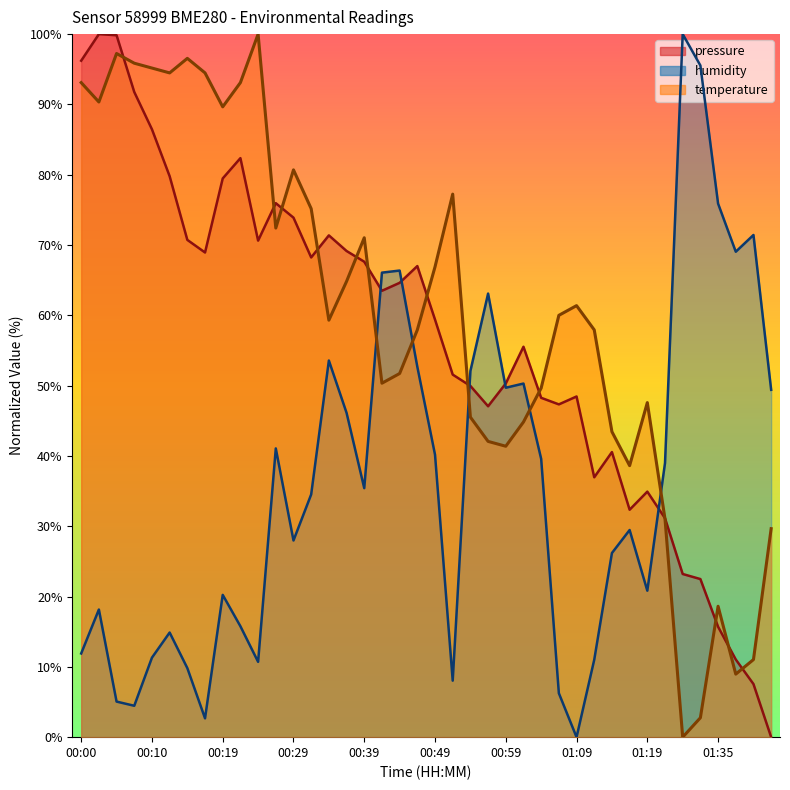

Reading right to left, what are all the values shown in this chart?

temperature: 01:43=29.7	01:40=11.0	01:38=9.0	01:35=18.6	01:33=2.8	01:30=0.0	01:25=31.0	01:19=47.6	01:17=38.6	01:14=43.4	01:11=57.9	01:09=61.4	01:06=60.0	01:03=49.7	01:01=44.8	00:59=41.4	00:56=42.1	00:54=45.5	00:51=77.2	00:49=66.9	00:46=57.9	00:44=51.7	00:41=50.3	00:39=71.0	00:36=64.8	00:34=59.3	00:32=75.2	00:29=80.7	00:27=72.4	00:24=100.0	00:22=93.1	00:19=89.7	00:17=94.5	00:14=96.6	00:12=94.5	00:10=95.2	00:07=95.9	00:05=97.2	00:02=90.3	00:00=93.1
humidity: 01:43=49.4	01:40=71.4	01:38=69.0	01:35=75.9	01:33=95.5	01:30=100.0	01:25=39.0	01:19=20.8	01:17=29.5	01:14=26.2	01:11=11.0	01:09=0.0	01:06=6.3	01:03=39.6	01:01=50.3	00:59=49.7	00:56=63.1	00:54=52.1	00:51=8.0	00:49=40.2	00:46=52.7	00:44=66.4	00:41=66.1	00:39=35.4	00:36=46.1	00:34=53.6	00:32=34.5	00:29=28.0	00:27=41.1	00:24=10.7	00:22=15.8	00:19=20.2	00:17=2.7	00:14=9.8	00:12=14.9	00:10=11.3	00:07=4.5	00:05=5.1	00:02=18.2	00:00=11.9
pressure_scaled: 01:43=0.0	01:40=7.6	01:38=11.0	01:35=15.7	01:33=22.5	01:30=23.2	01:25=31.1	01:19=34.9	01:17=32.3	01:14=40.5	01:11=37.0	01:09=48.5	01:06=47.3	01:03=48.3	01:01=55.5	00:59=50.3	00:56=47.1	00:54=50.0	00:51=51.6	00:49=59.4	00:46=67.0	00:44=64.6	00:41=63.5	00:39=67.6	00:36=69.2	00:34=71.4	00:32=68.2	00:29=73.9	00:27=76.0	00:24=70.6	00:22=82.4	00:19=79.5	00:17=68.9	00:14=70.7	00:12=79.8	00:10=86.5	00:07=91.8	00:05=99.8	00:02=100.0	00:00=96.2